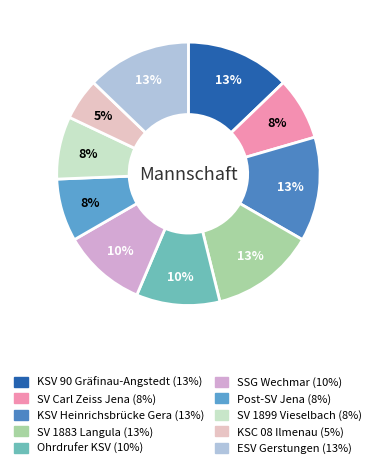

The Post-SV Jena slice represents 8% of the pie. True or false?

True